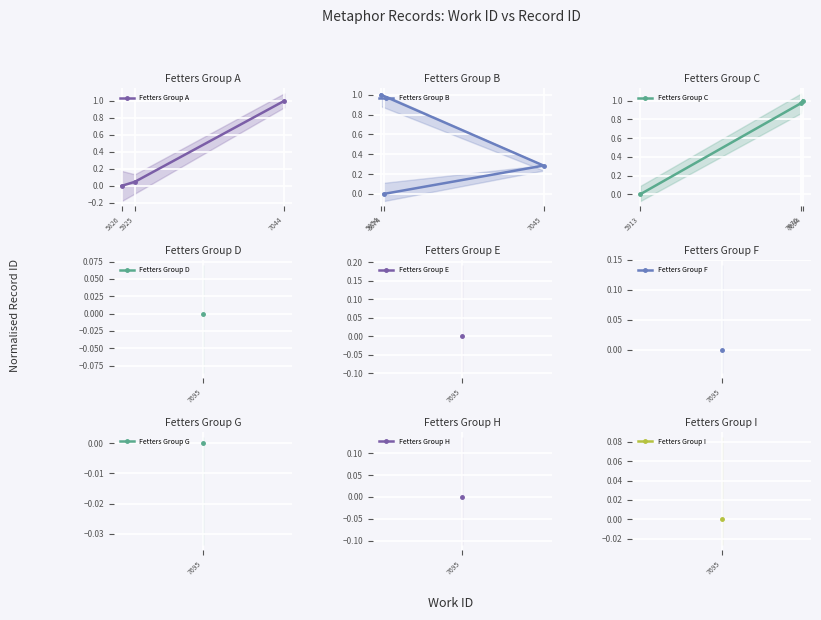

What is the sum of all Fetters Group A values?

1.0